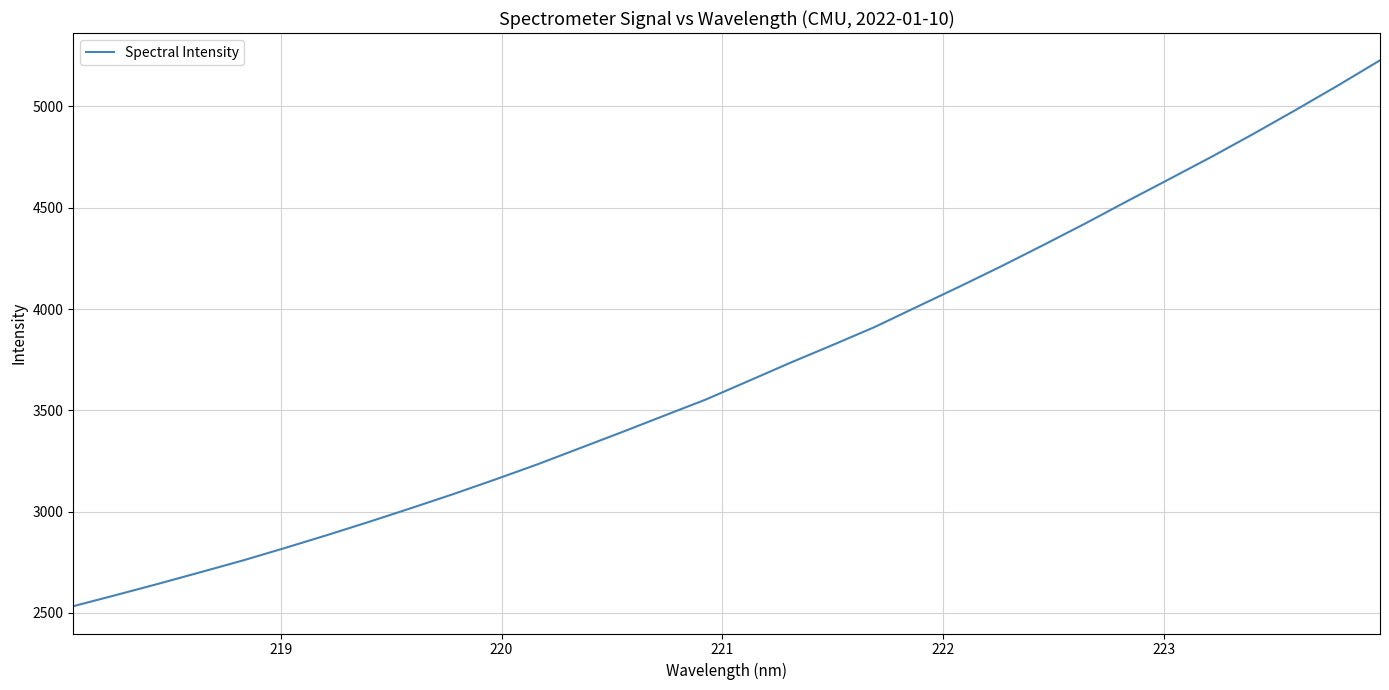

What is the smallest value displayed?

2533.5